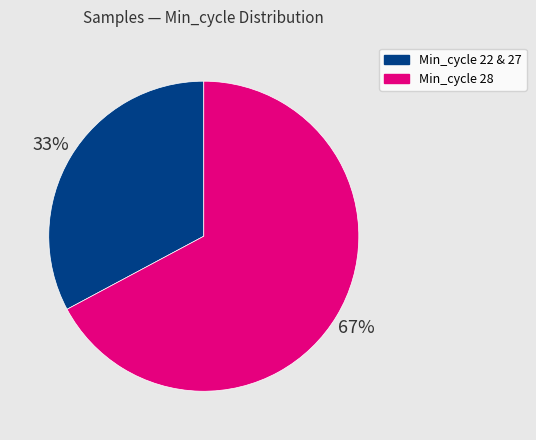

How many slices are in this pie chart?

2